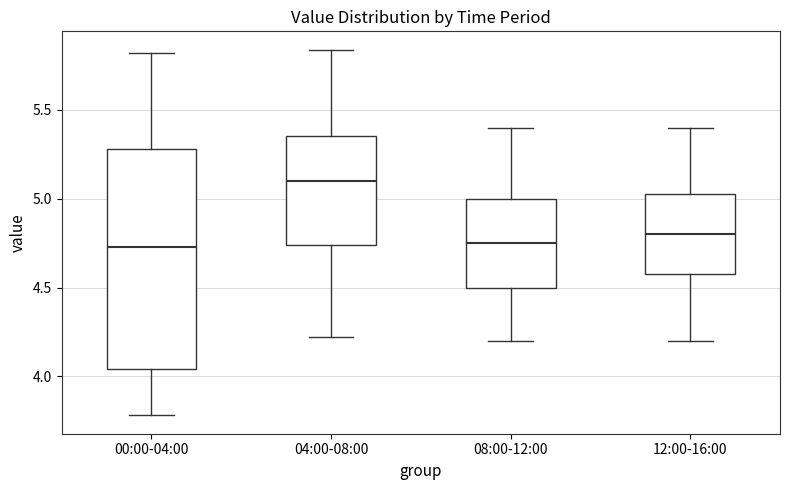

Where is the upper edge of the box for 12:00-16:00 on the y-axis? The values are not printed on the chart, so give them approximately, as read against the axis.

5.05